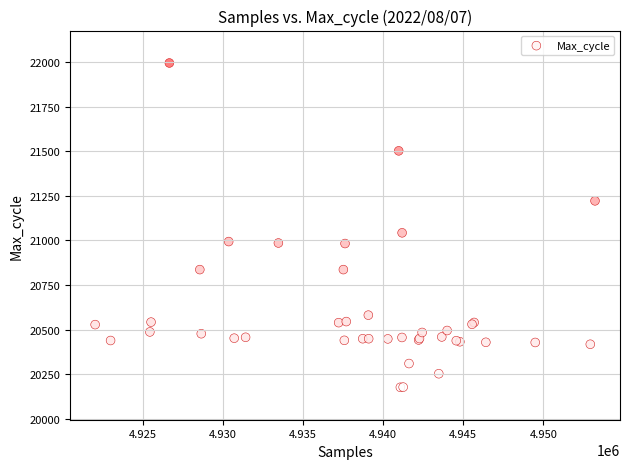

What Y value in the scatter plot is closest to 21086?

21043